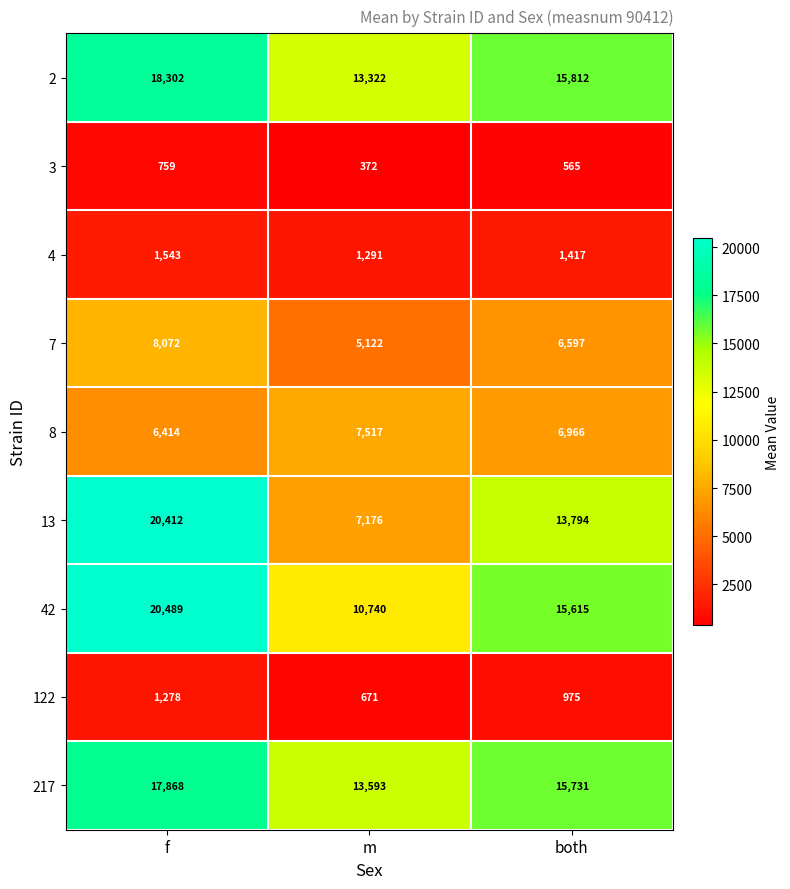

Which series changed the most between m and both?

13